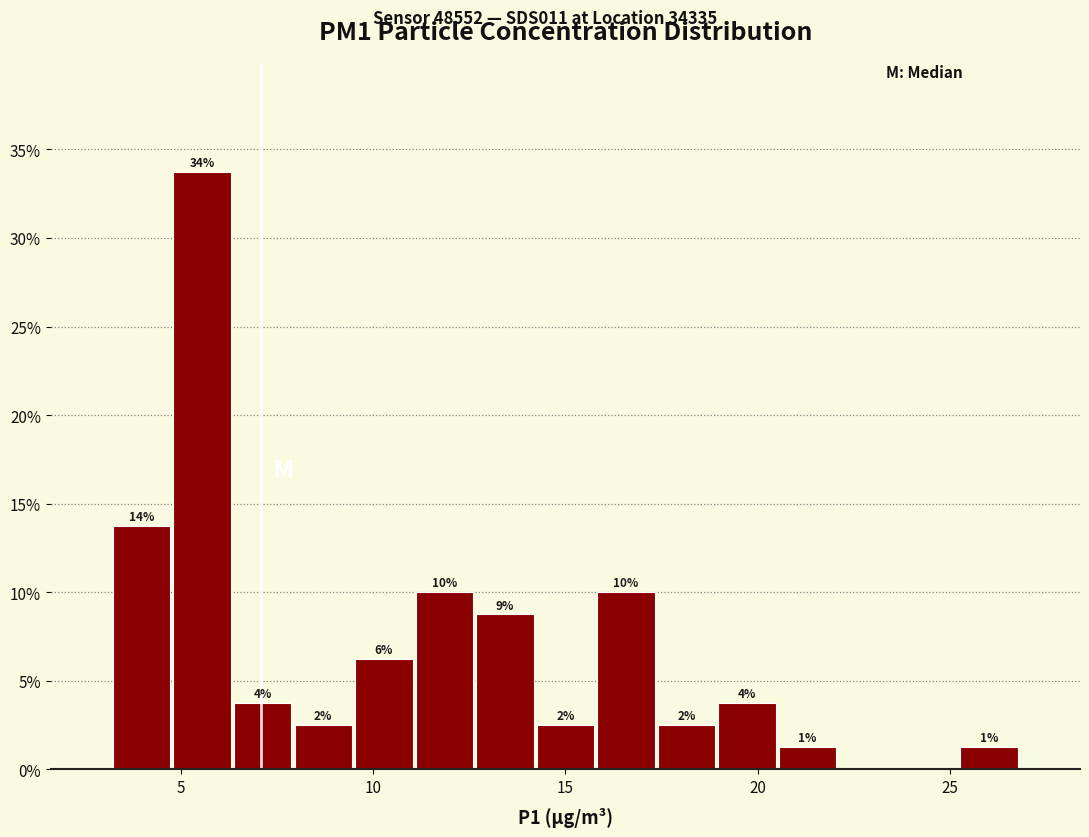

Read against the x-axis, roughly where is the centre of the tallest bar?

5.5